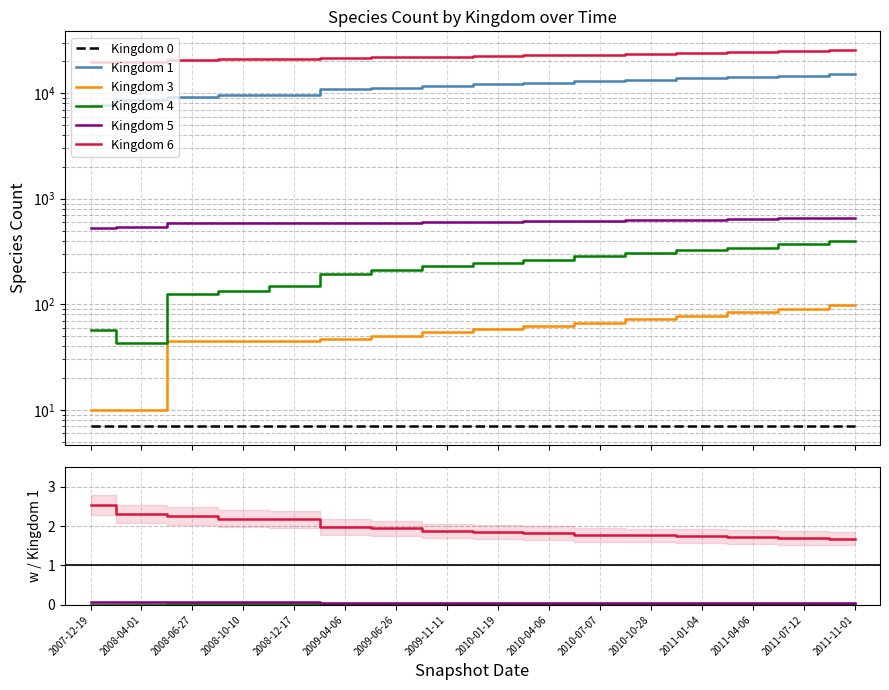

The value of Kingdom 6 at 2008-10-10 is 2.2. True or false?

True